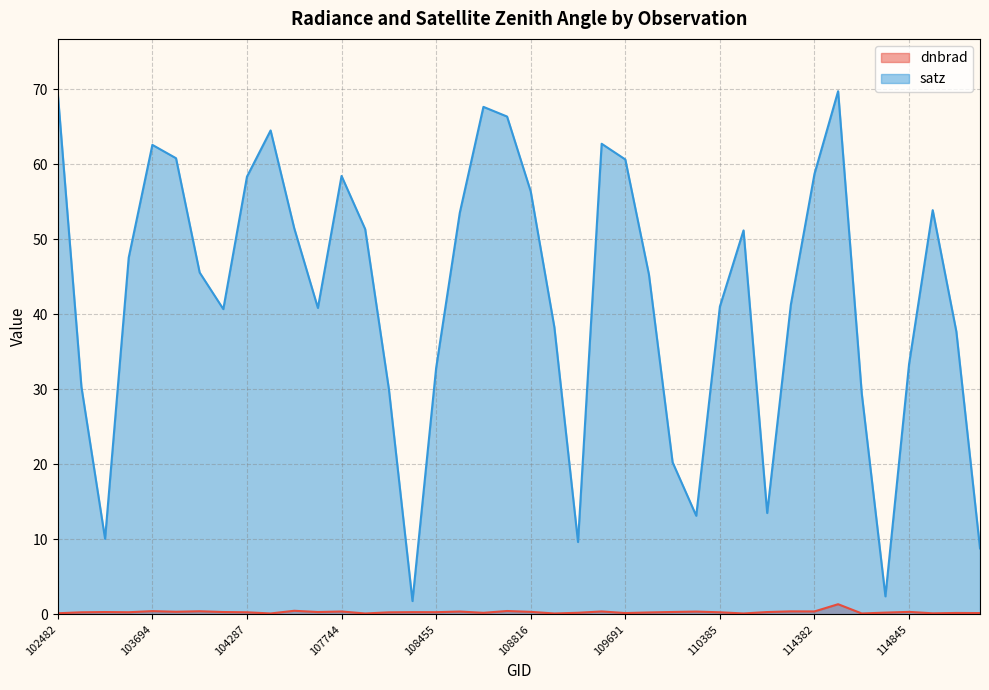

Which series has the largest total across all categories?

satz